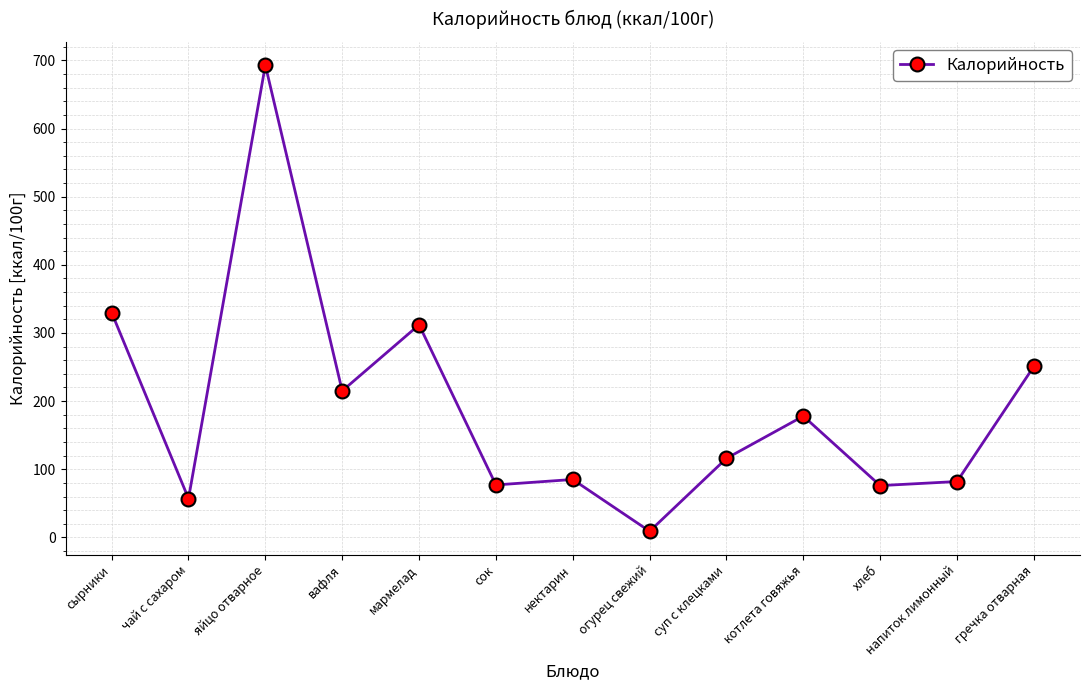

Where is the first local maximum?

яйцо отварное